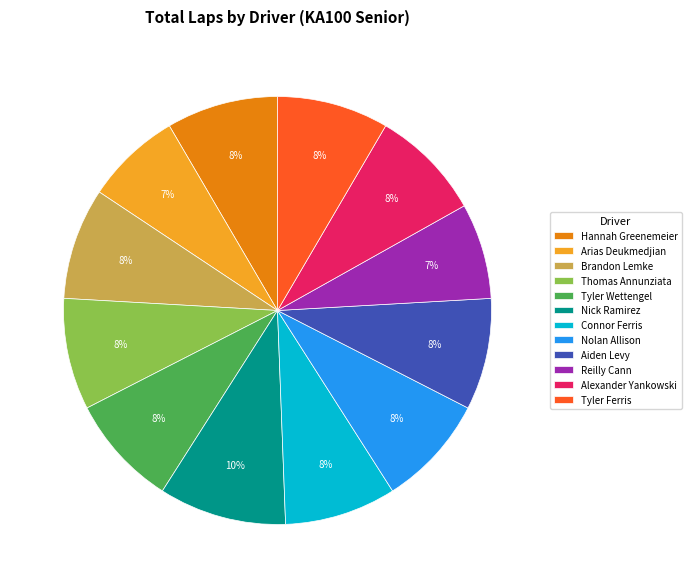

To the nearest percent, what is the combined percentage of Thomas Annunziata and Hannah Greenemeier?

17%